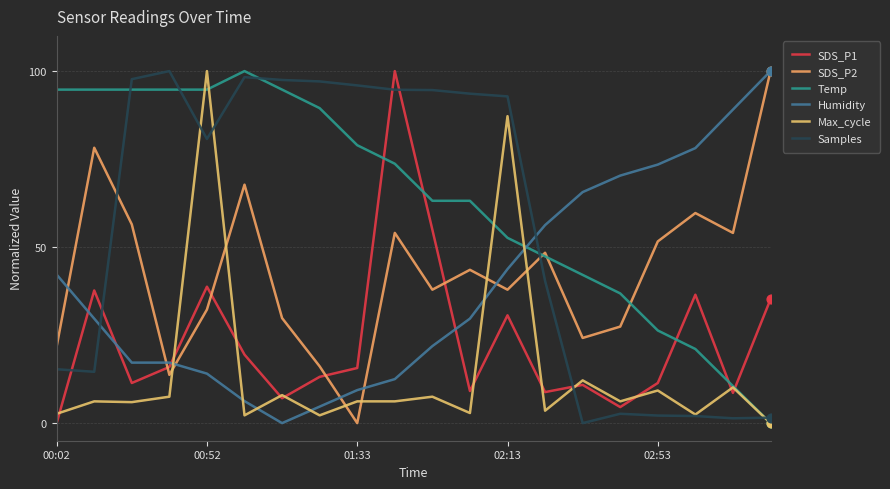

What are all the series names shown in the legend?

SDS_P1, SDS_P2, Temp, Humidity, Max_cycle, Samples